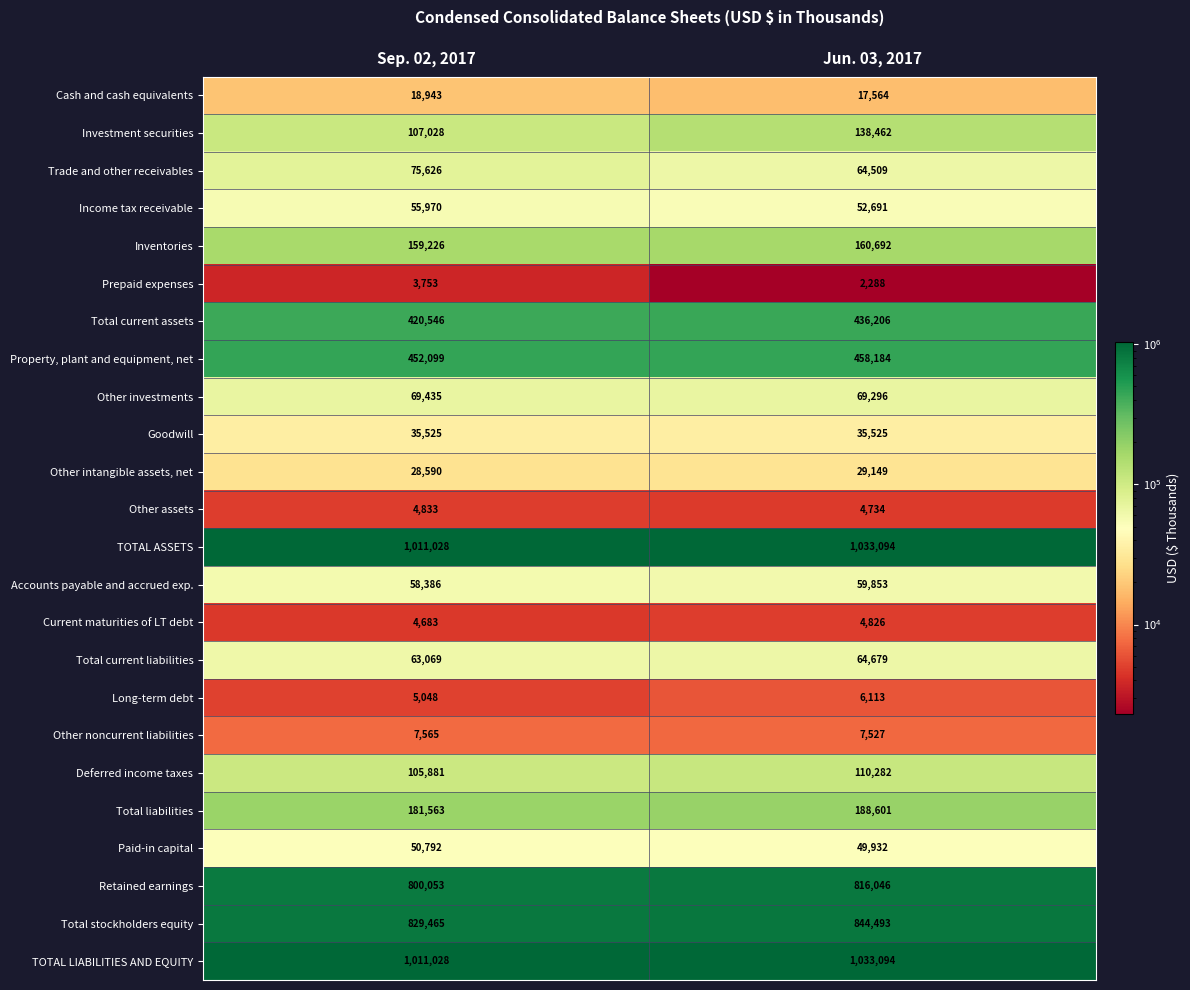

Where is Investment securities nearest to the value 122745?

Sep. 02, 2017